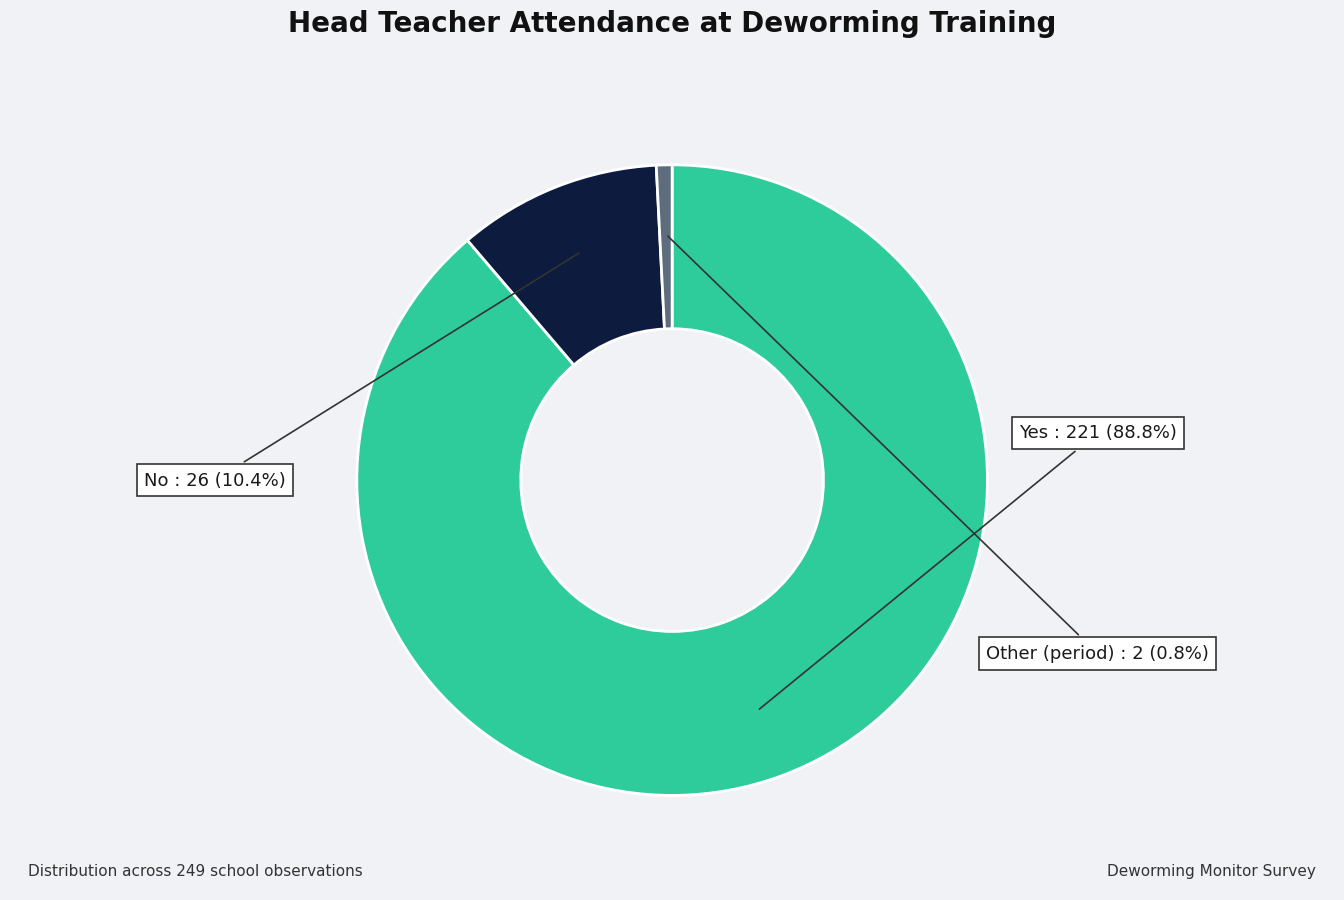

Count the number of slices in the pie.

3